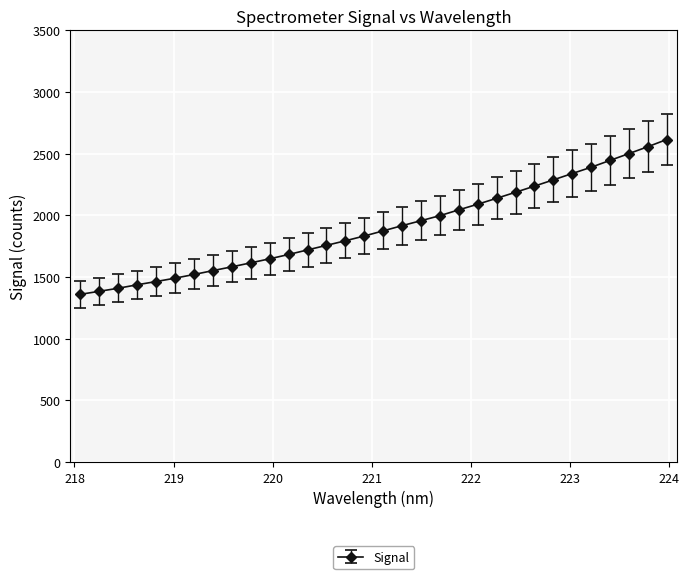

What is the sum of all values?

60833.6